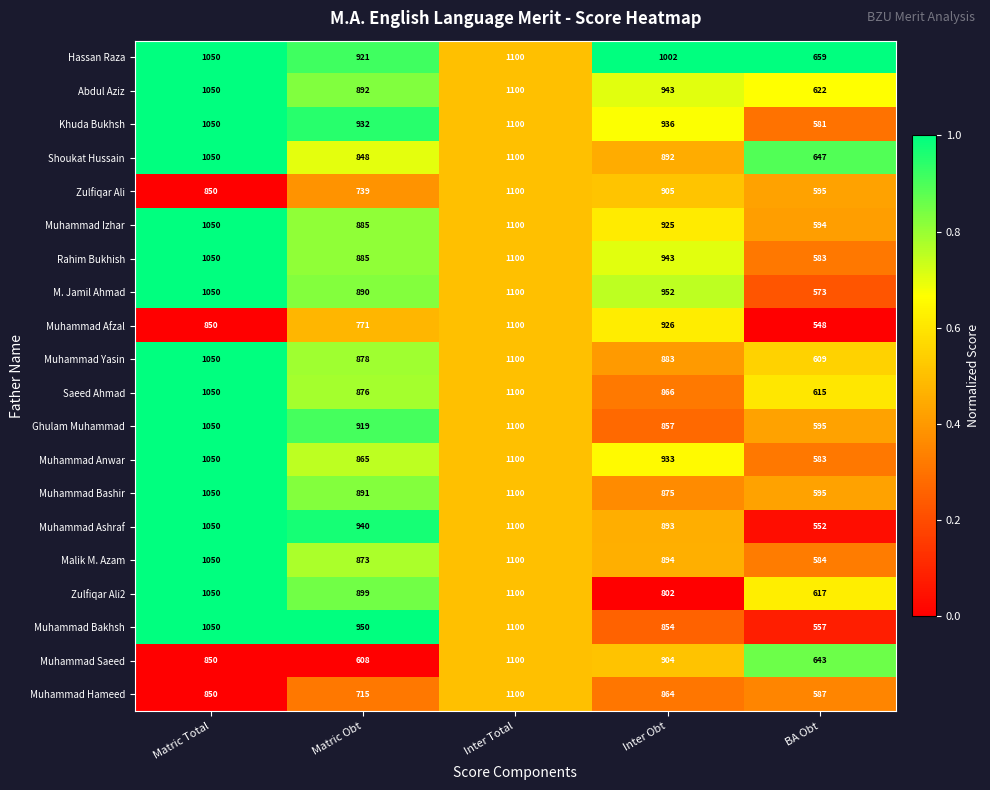

True or false: Khuda Bukhsh has a value of 670 at Inter Total.

False